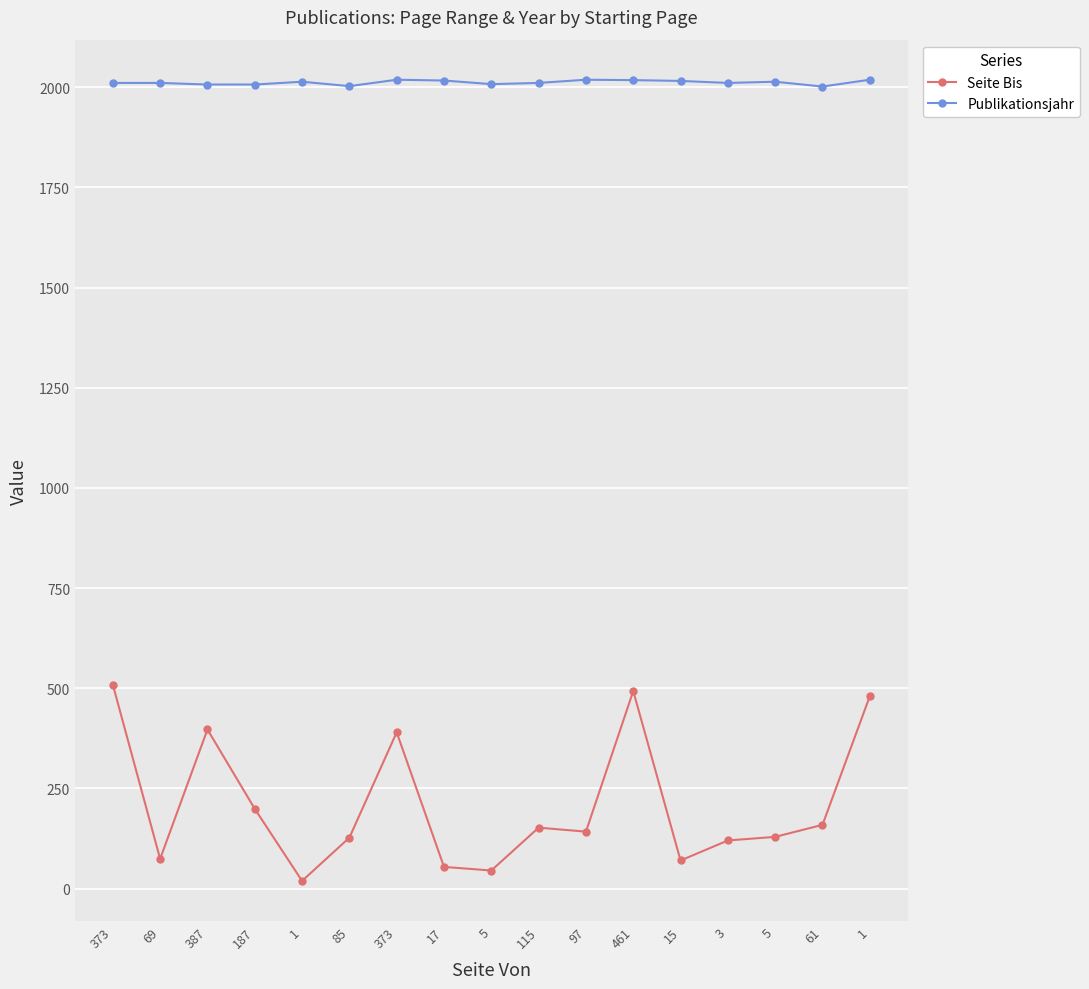

What is the sum of all Seite Bis values?

3559